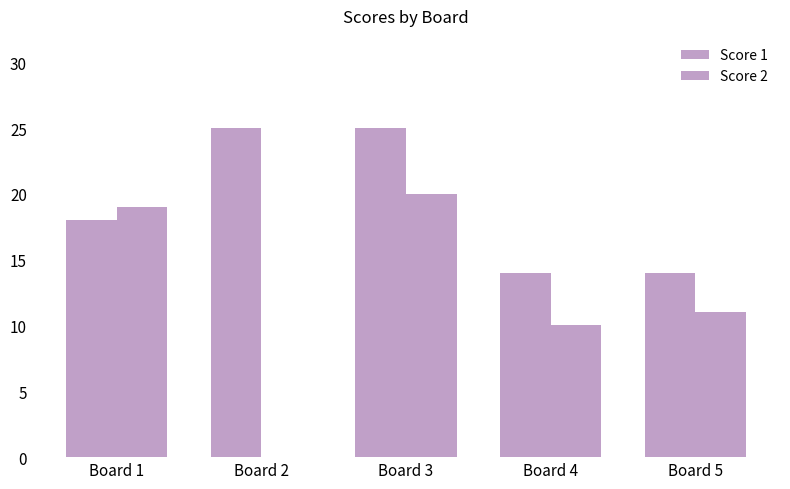

At which label does Score 2 first exceed 11?

Board 1